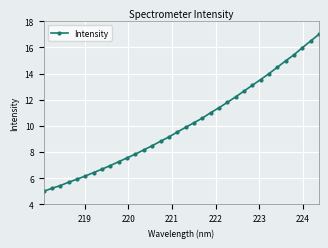

What is the greatest value displayed?

17.0